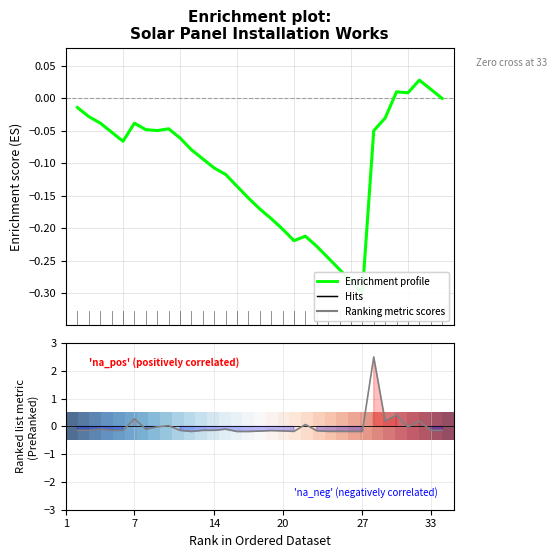

The row_0 series shows 0.2 at 7. True or false?

True